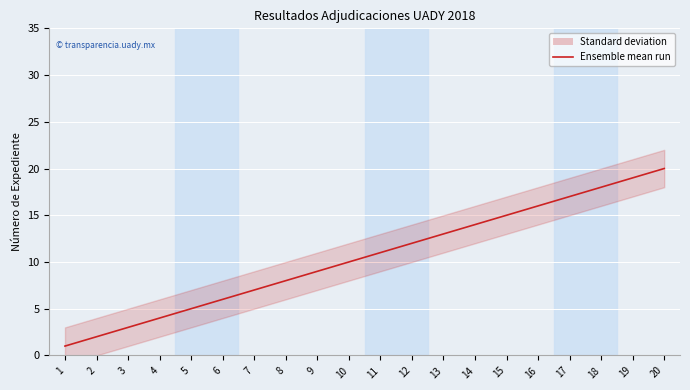

Which label corresponds to the smallest value in the chart?

1